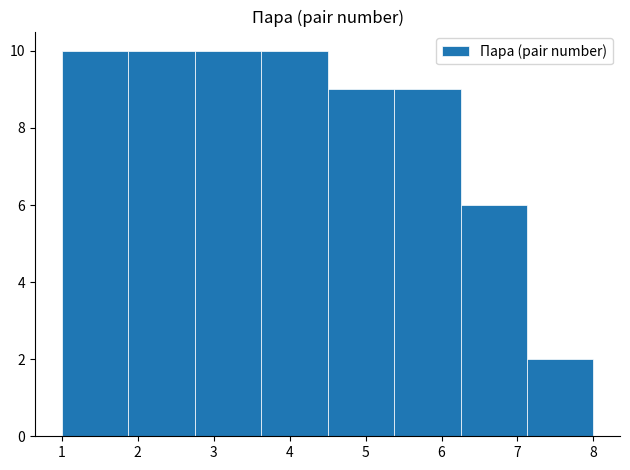

Reading left to right, transcribe this chart: for each bar, give the range it covers on the x-axis and its height. Neither the bar edges nor the heights are printed on the chart, so give them approximately, as read against the axes.

1.0 to 1.9: 10
1.9 to 2.8: 10
2.8 to 3.6: 10
3.6 to 4.5: 10
4.5 to 5.4: 9
5.4 to 6.3: 9
6.3 to 7.1: 6
7.1 to 8.0: 2